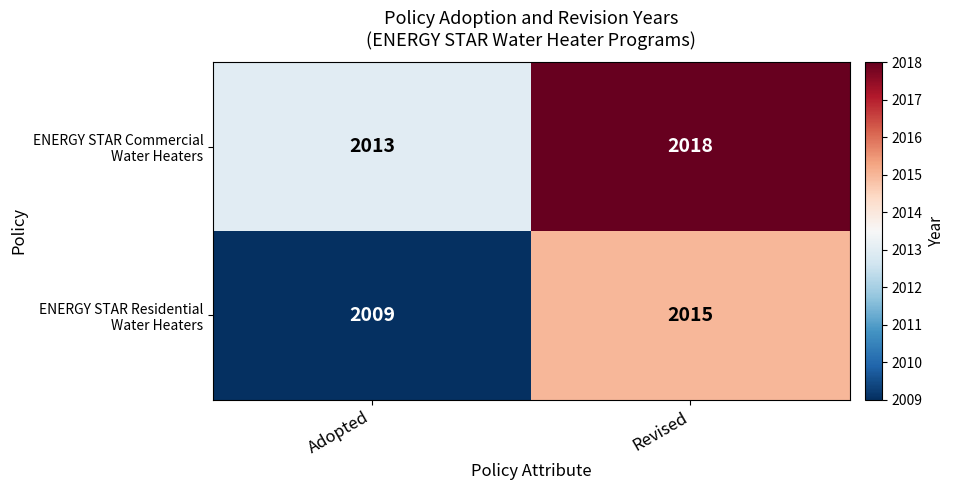

At which category is the sum across all series the highest?

Revised